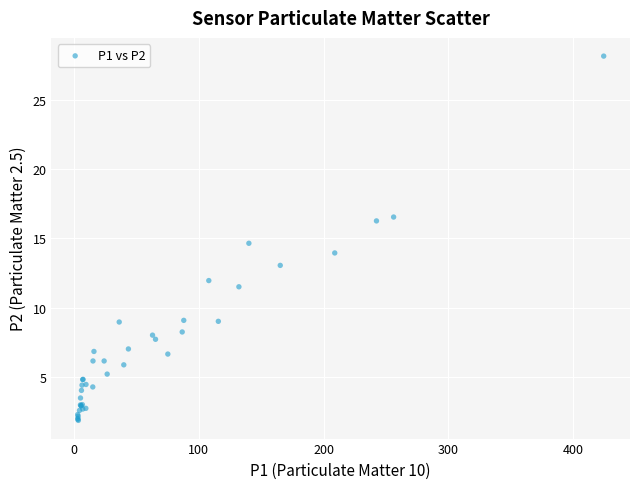

What Y value in the scatter plot is closest to 15?

14.7